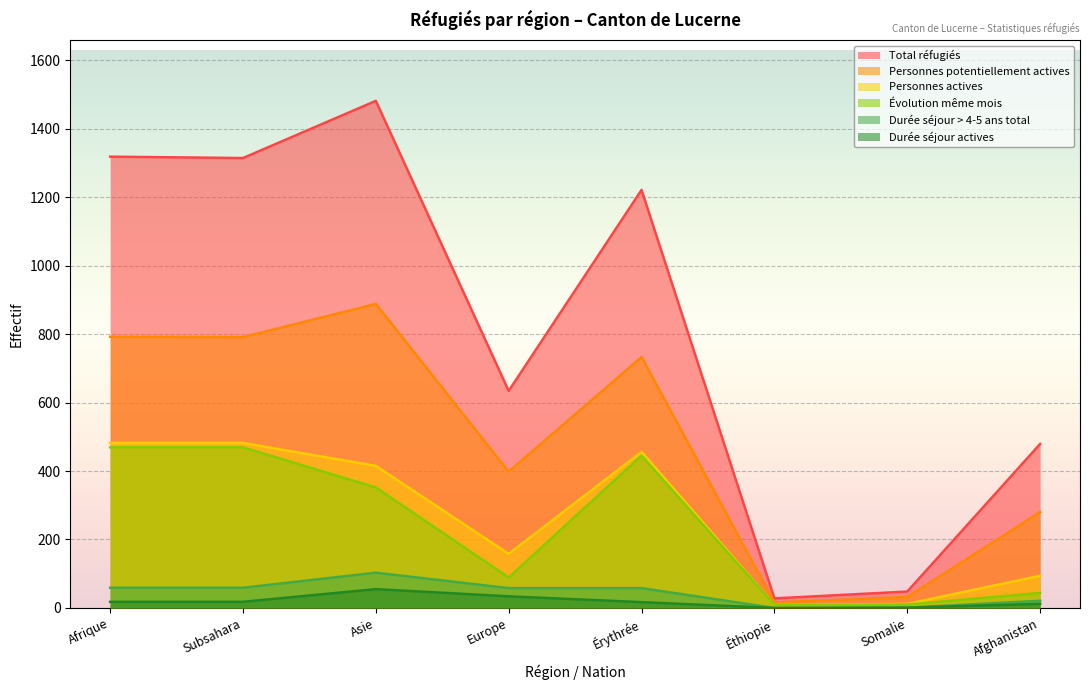

What is the greatest value displayed?

1481